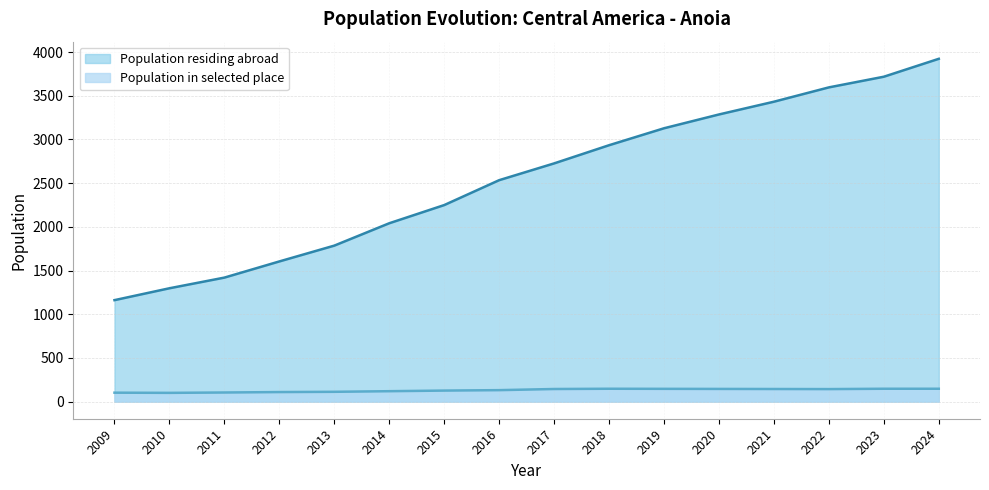

Which series has the largest total across all categories?

Population residing abroad